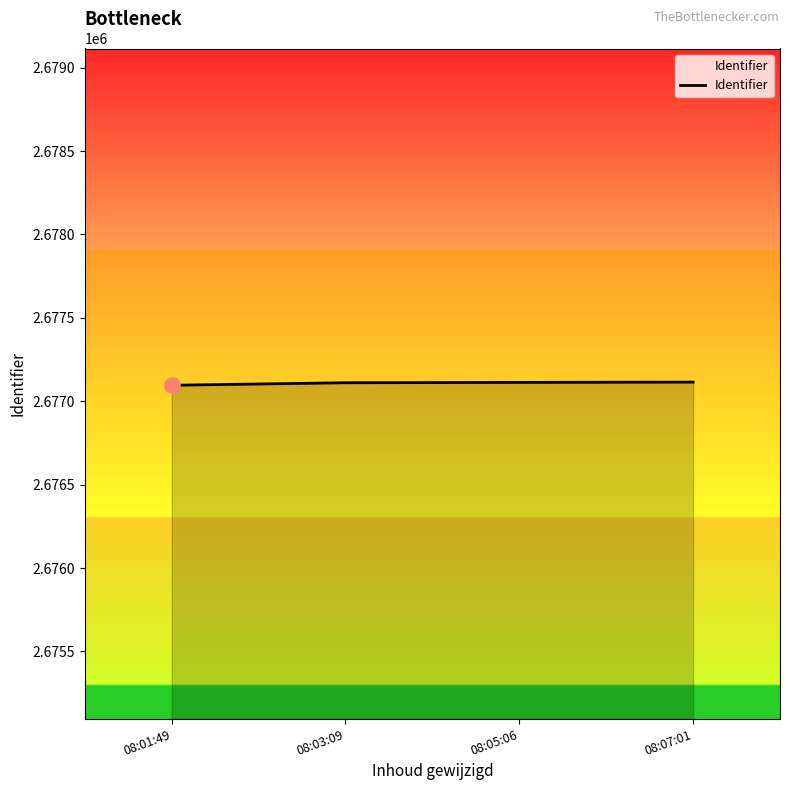

What is the change in value from 08:01:49 to 08:05:06?

+17